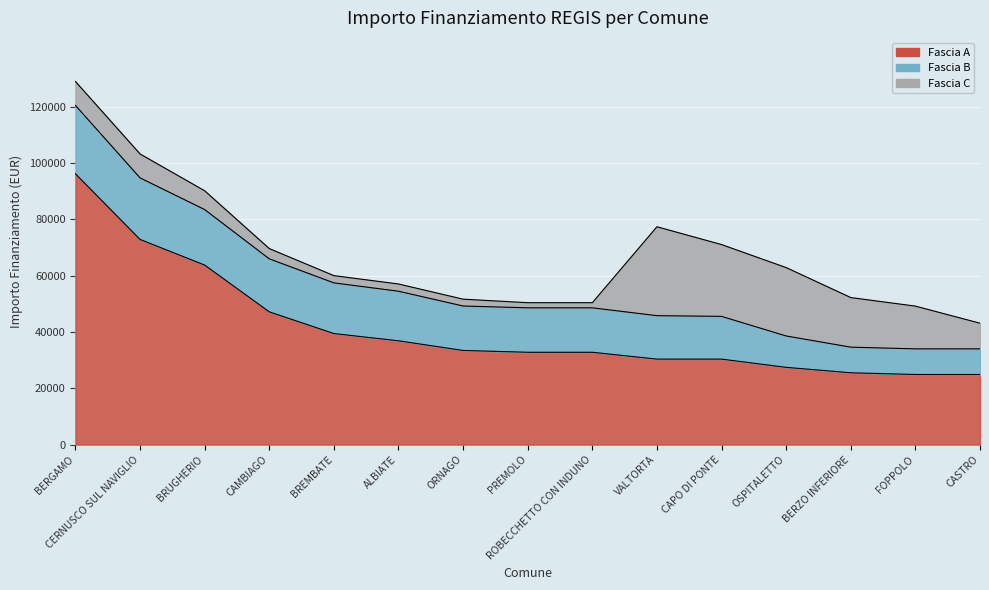

Rank the series by their maximum value, from lowest to highest.

Fascia B, Fascia C, Fascia A